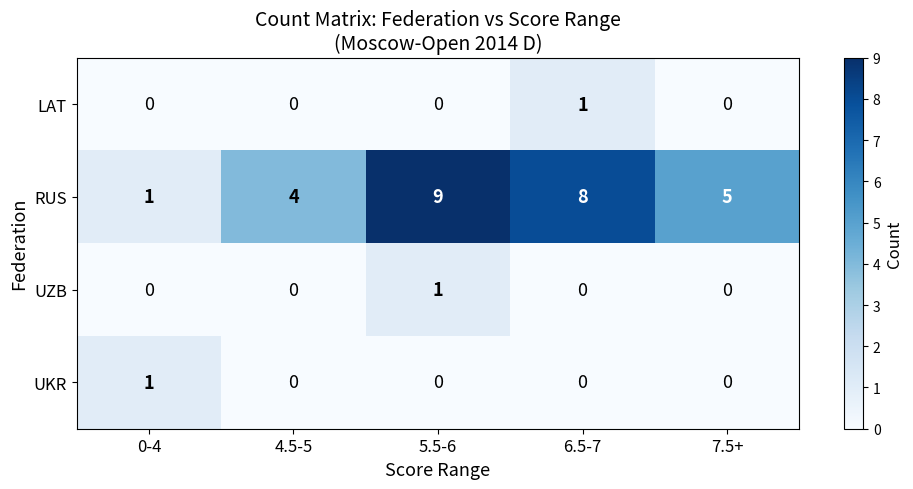

Which category has the highest value in the UZB series?

5.5-6